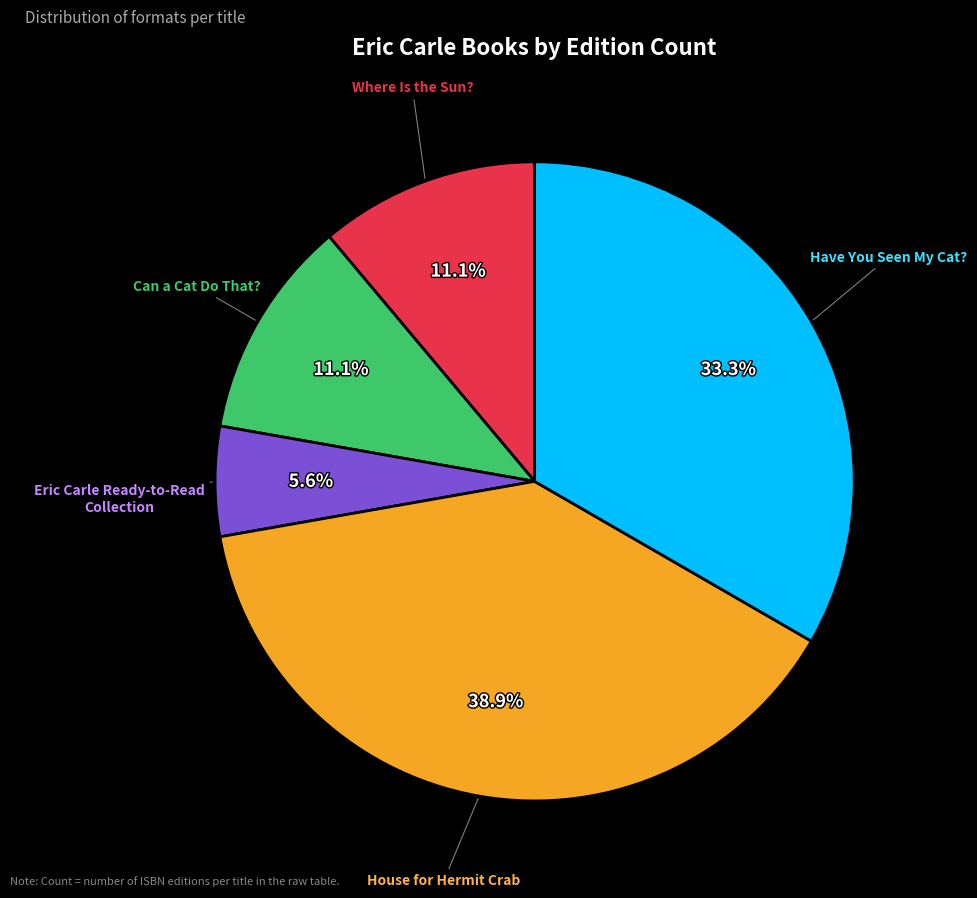

Is there any slice that represents more than half of the pie?

No